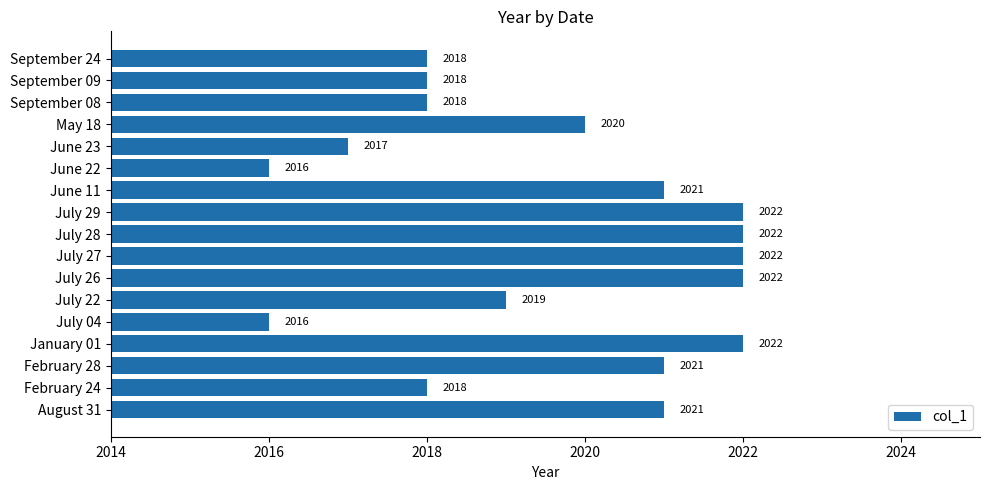

What is the sum of the values at June 22 and July 26?

4038